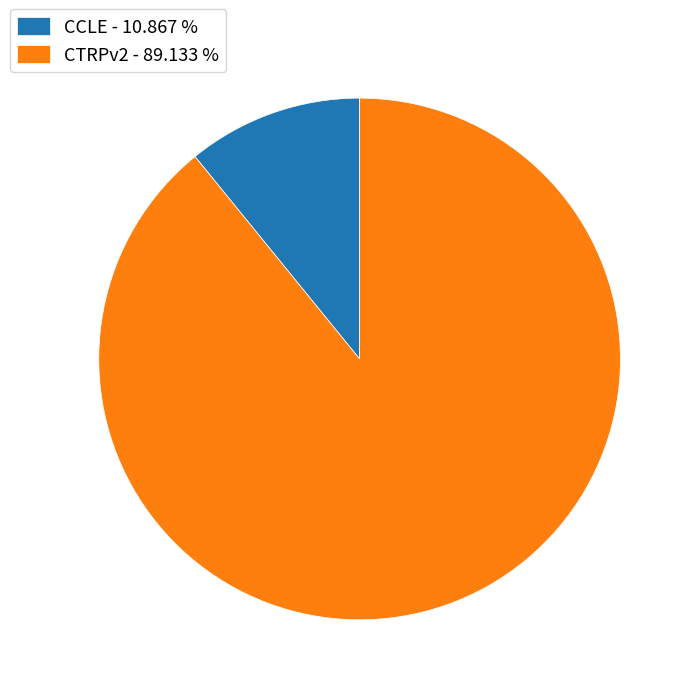

Is the sum of CCLE - 10.867 % and CTRPv2 - 89.133 % greater than half?

Yes